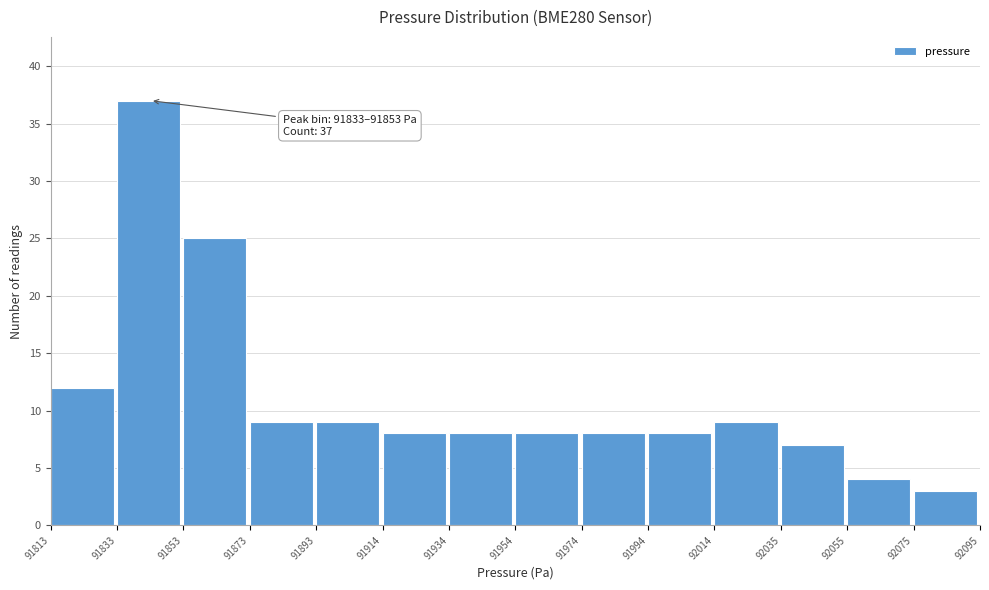

Which range on the x-axis has the tallest bar?

91833 to 91853